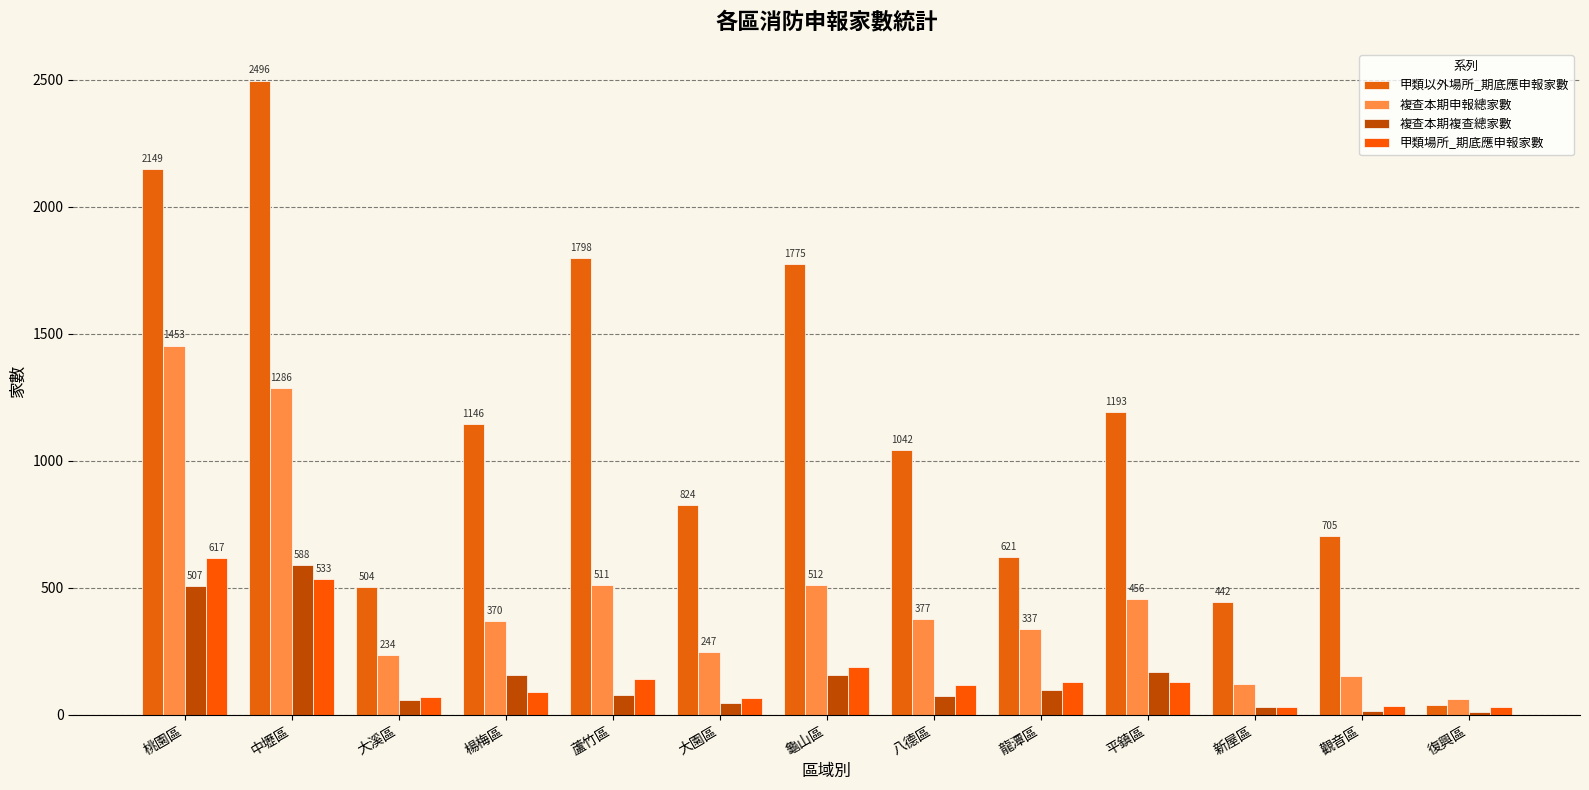

What is the difference between the maximum and minimum values in the 甲類場所_期底應申報家數 series?

585